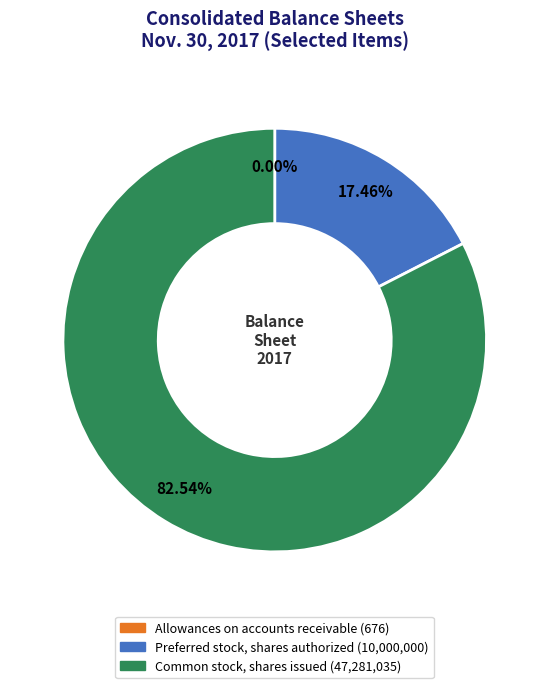

Which category has the biggest portion of the pie?

Common stock, shares issued